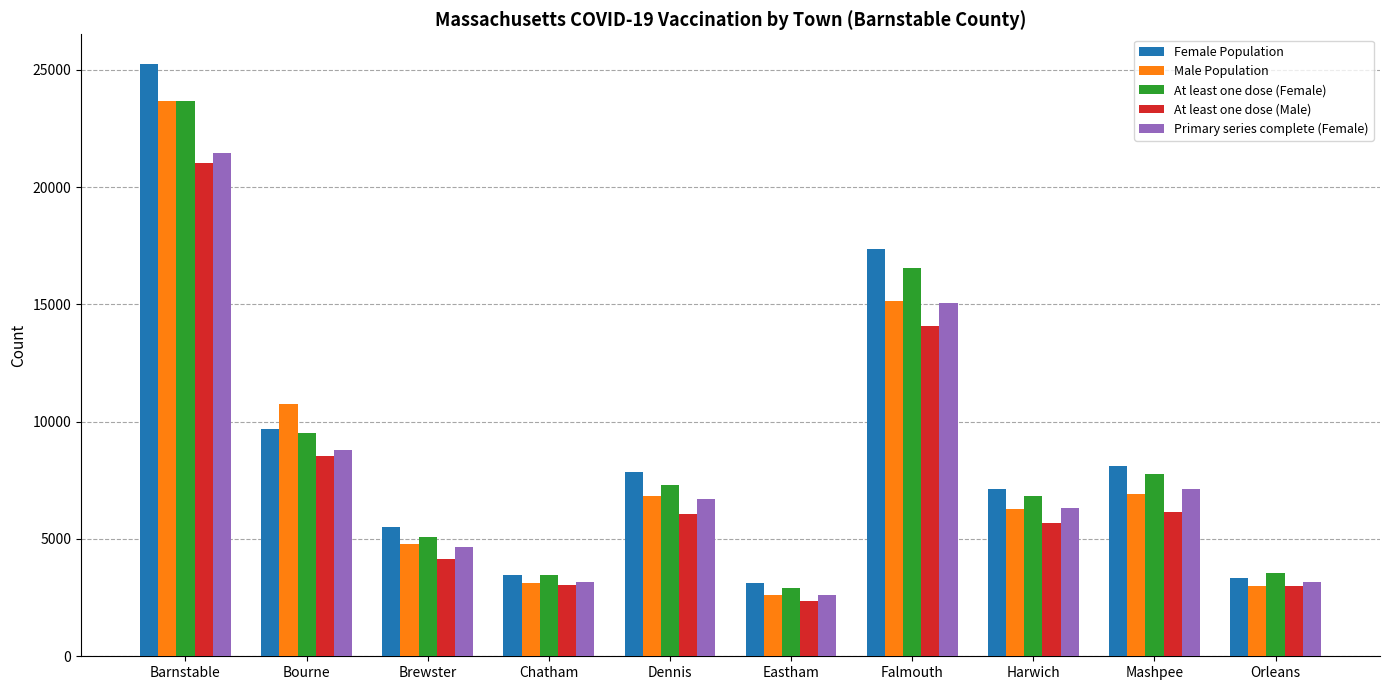

What position from the left is Brewster?

3